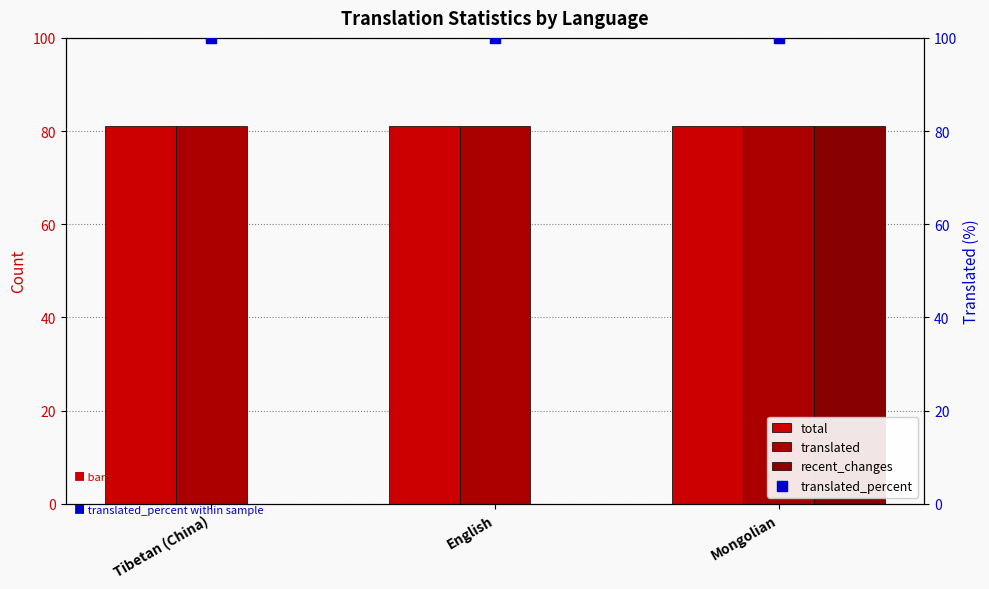

What are all the series names shown in the legend?

total, translated, recent_changes, translated_percent